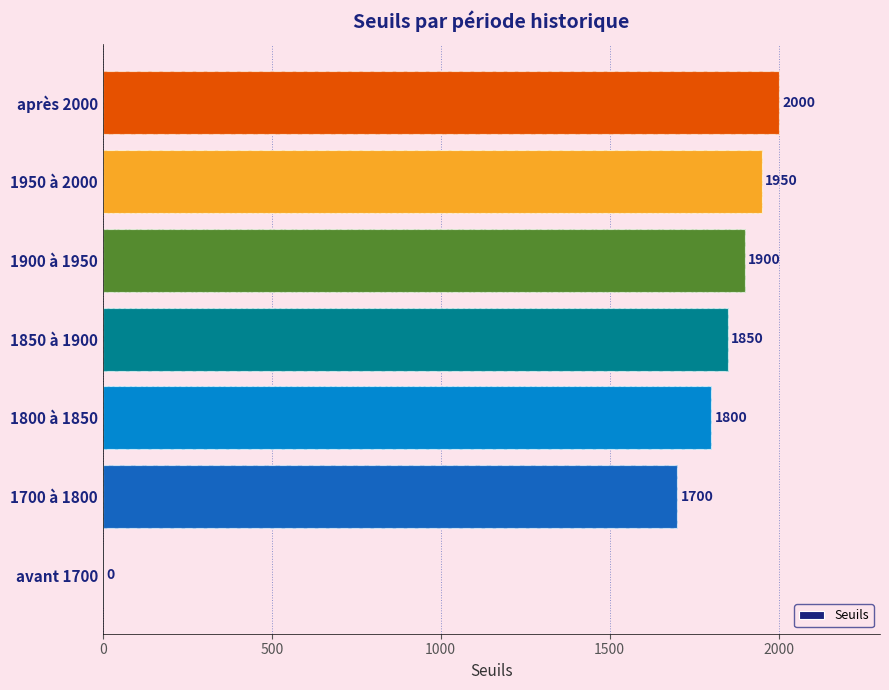

Reading right to left, list all the values displayed in this chart.

2000	1950	1900	1850	1800	1700	0